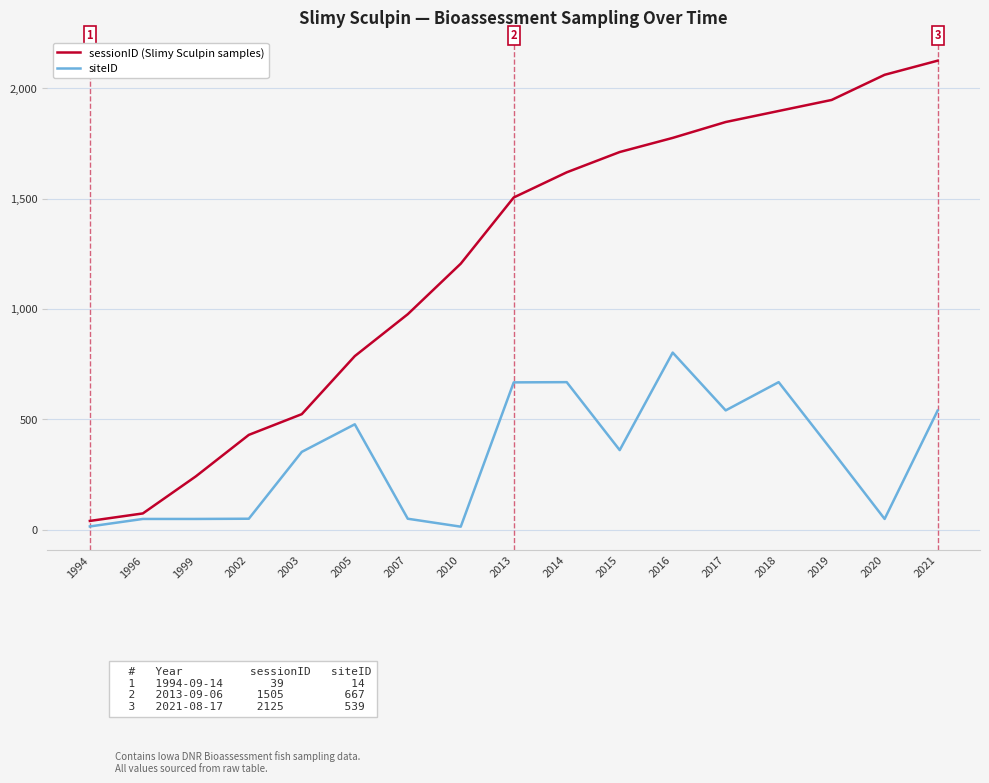

Between 2007 and 2018, which series saw the biggest shift?

sessionID (Slimy Sculpin samples)